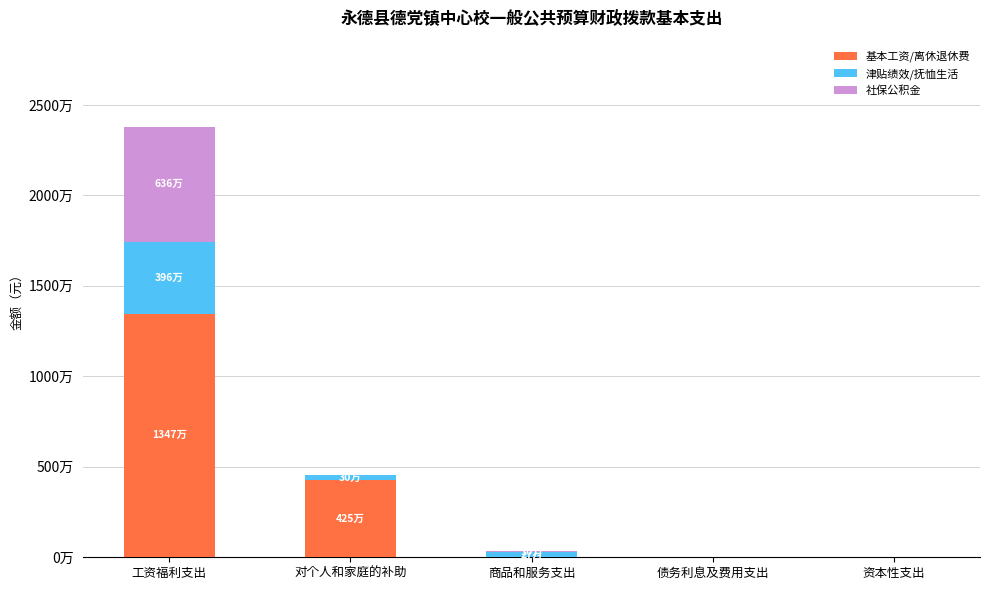

Are the bars horizontal?

No